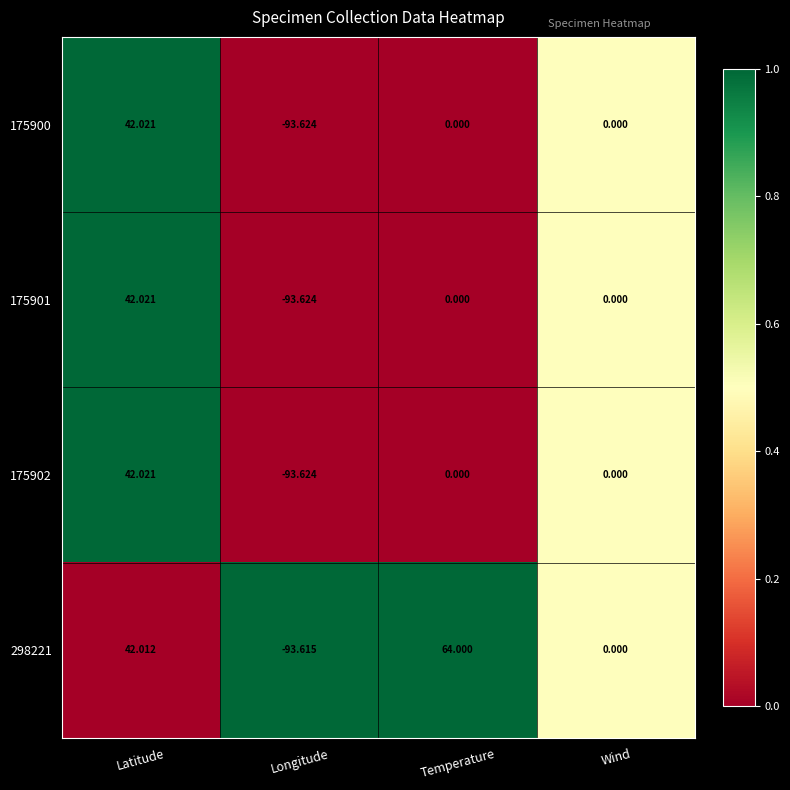

Which category has the lowest value in the 175902 series?

Longitude